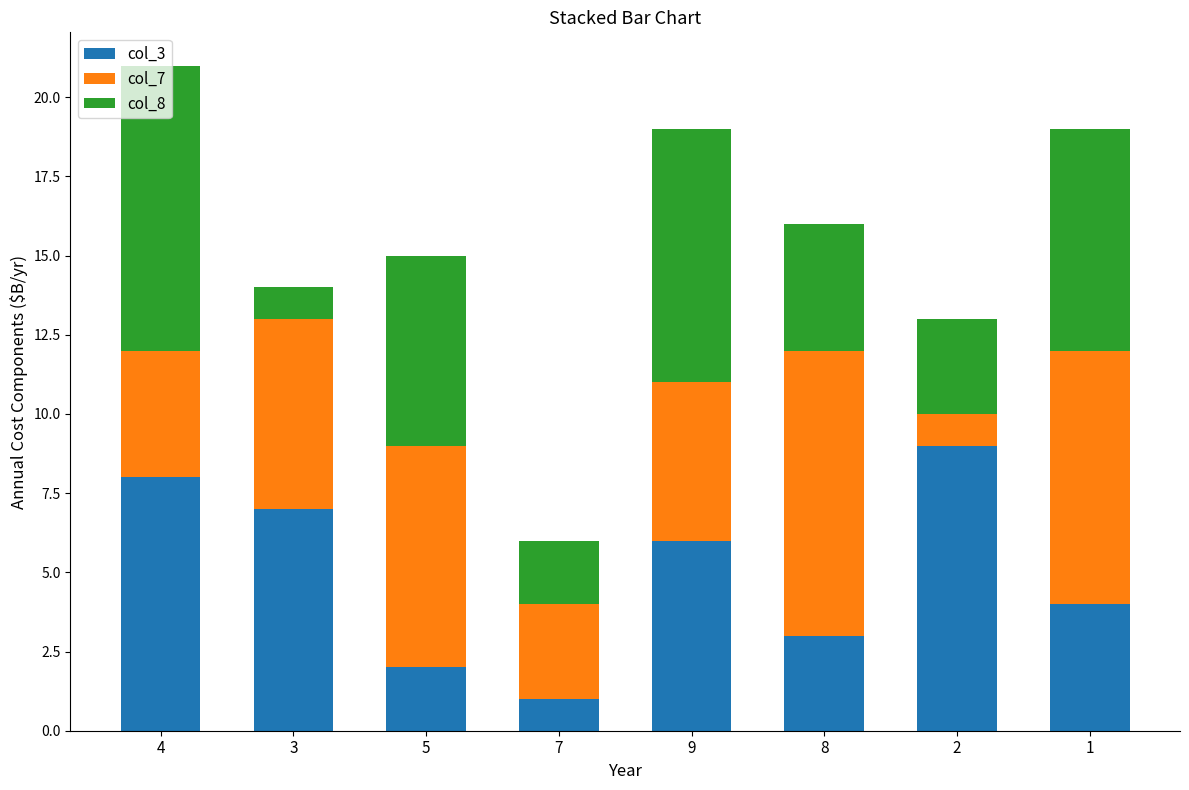

How many data points in col_3 are less than 6?

4